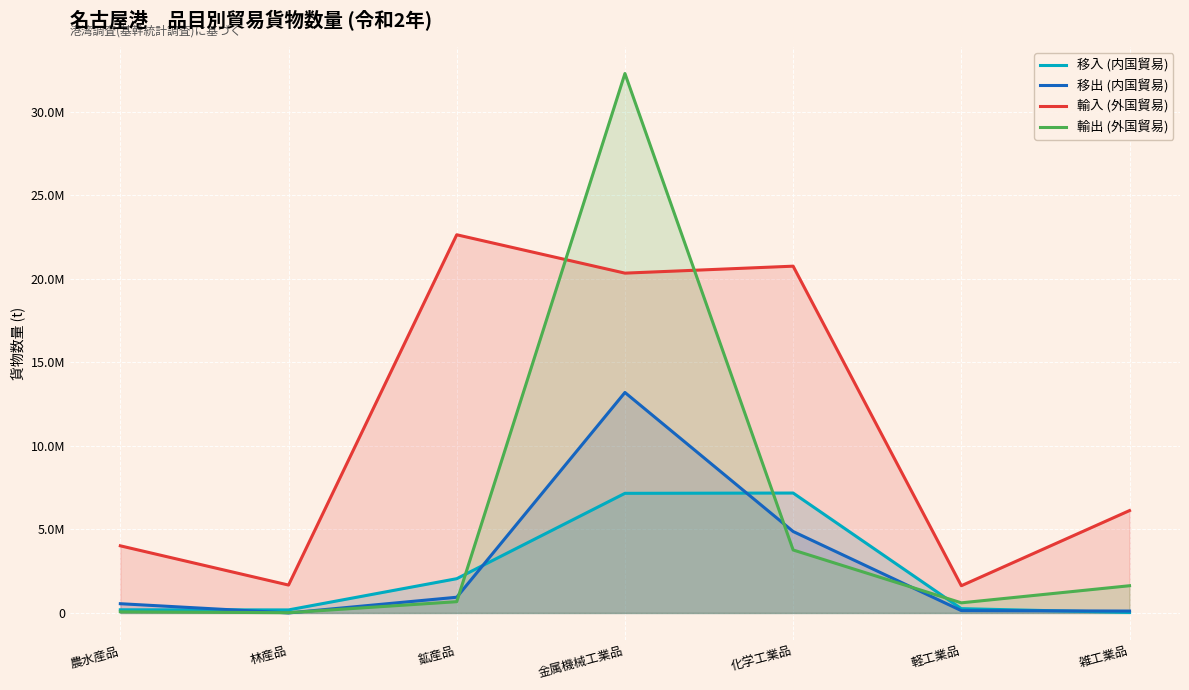

At which label is 移入 (内国貿易) closest to 3603981?

鉱産品